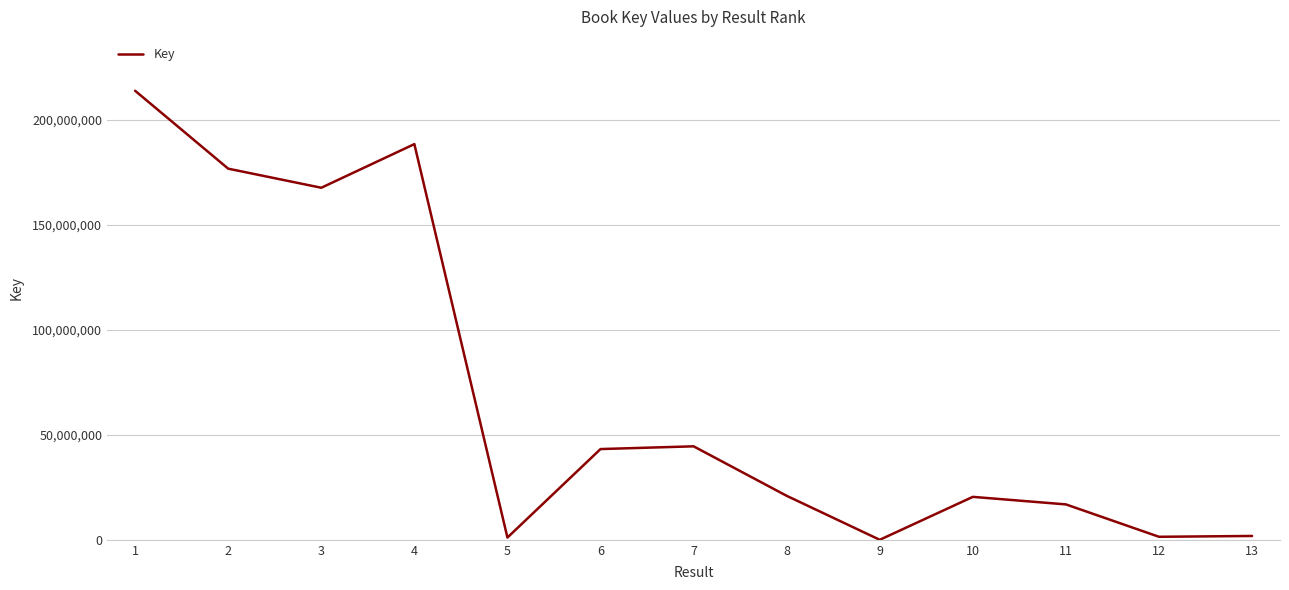

What is the difference between the maximum and minimum values?

213957039